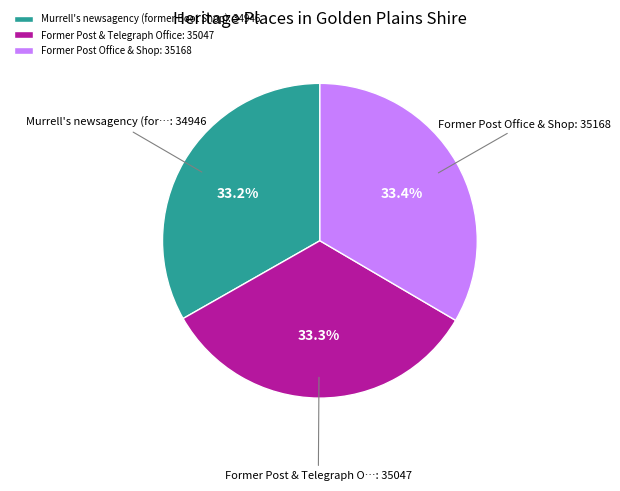

Does Former Post & Telegraph Office represent more than half of the total?

No